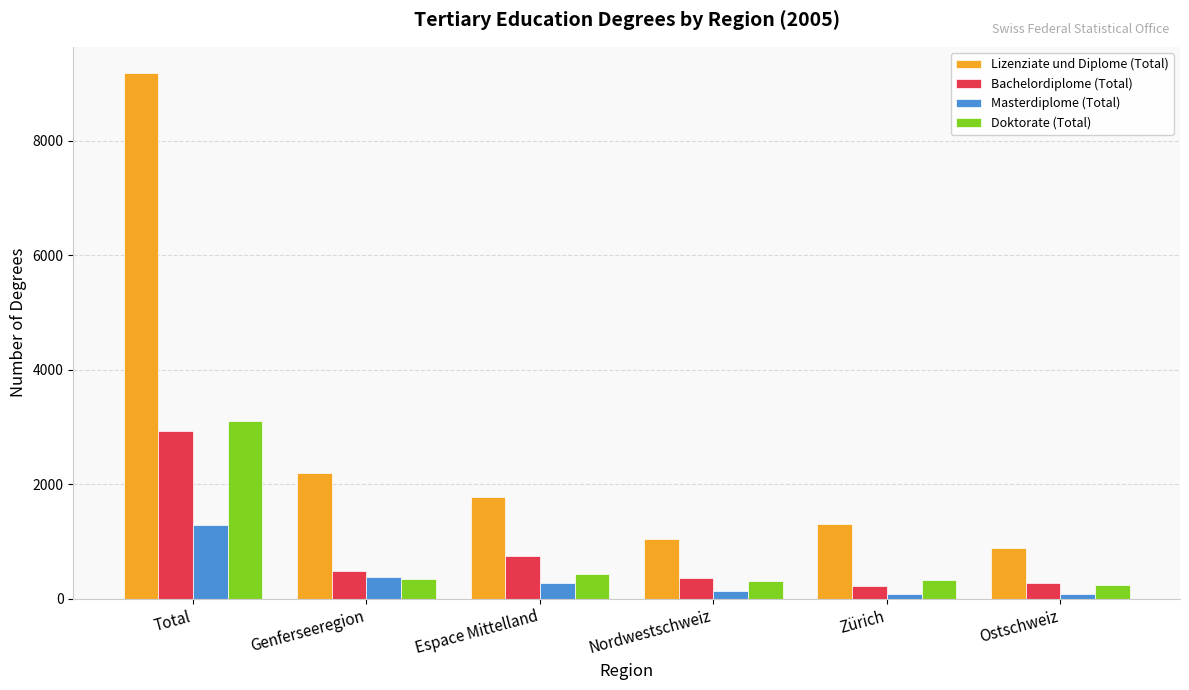

What is the minimum value shown in the chart?

73